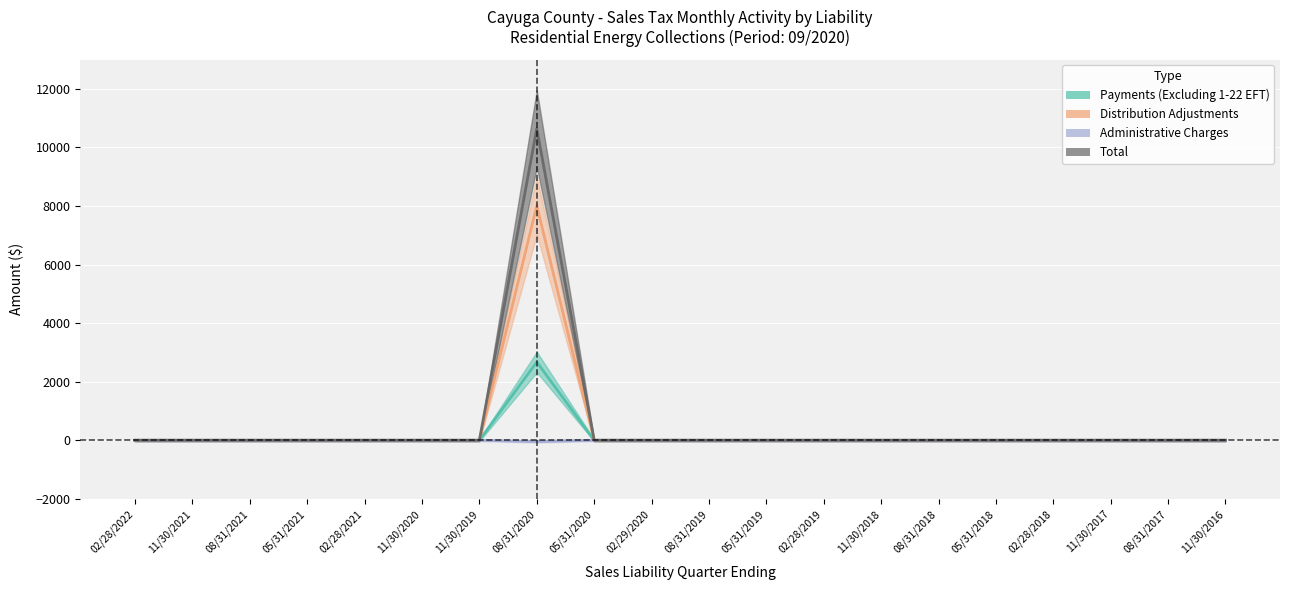

Count the number of categories in the chart.

20